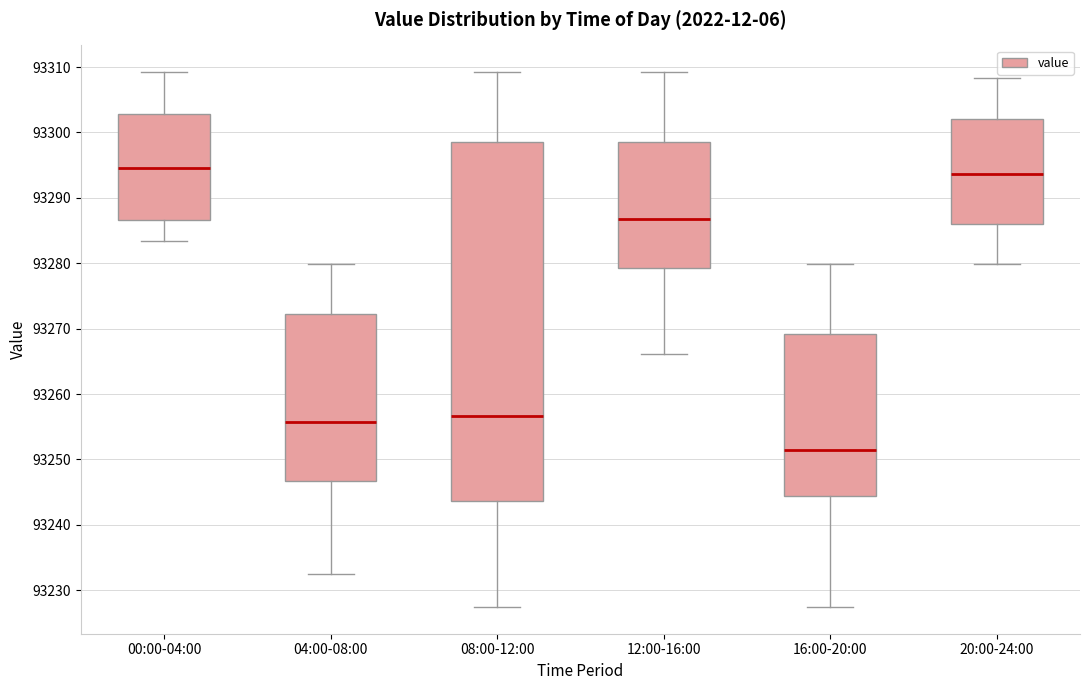

Where is the upper edge of the box for 08:00-12:00 on the y-axis? The values are not printed on the chart, so give them approximately, as read against the axis.

93299